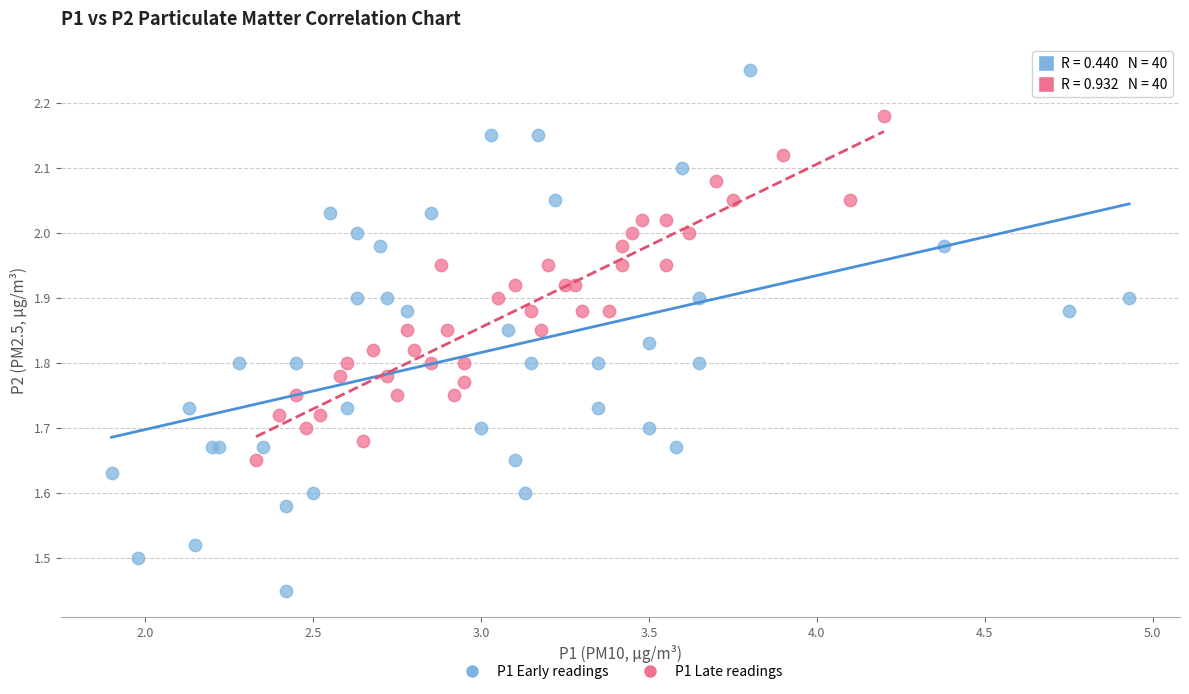

Which series contains the lowest Y value?

P1 Early readings